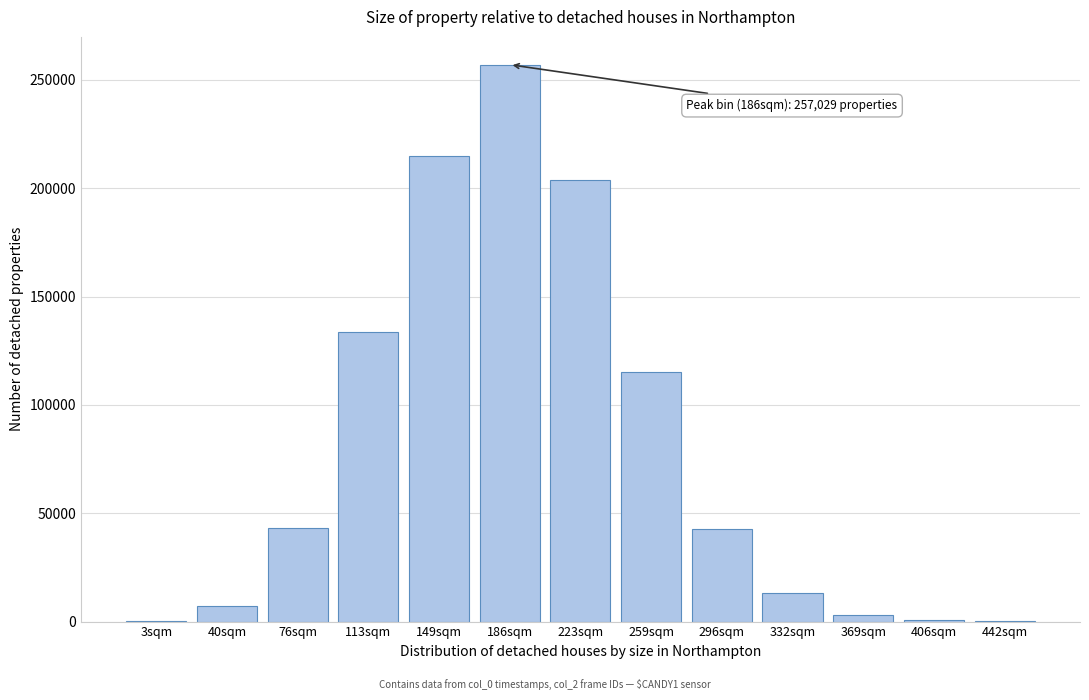

What is the maximum value shown in the chart?

257029